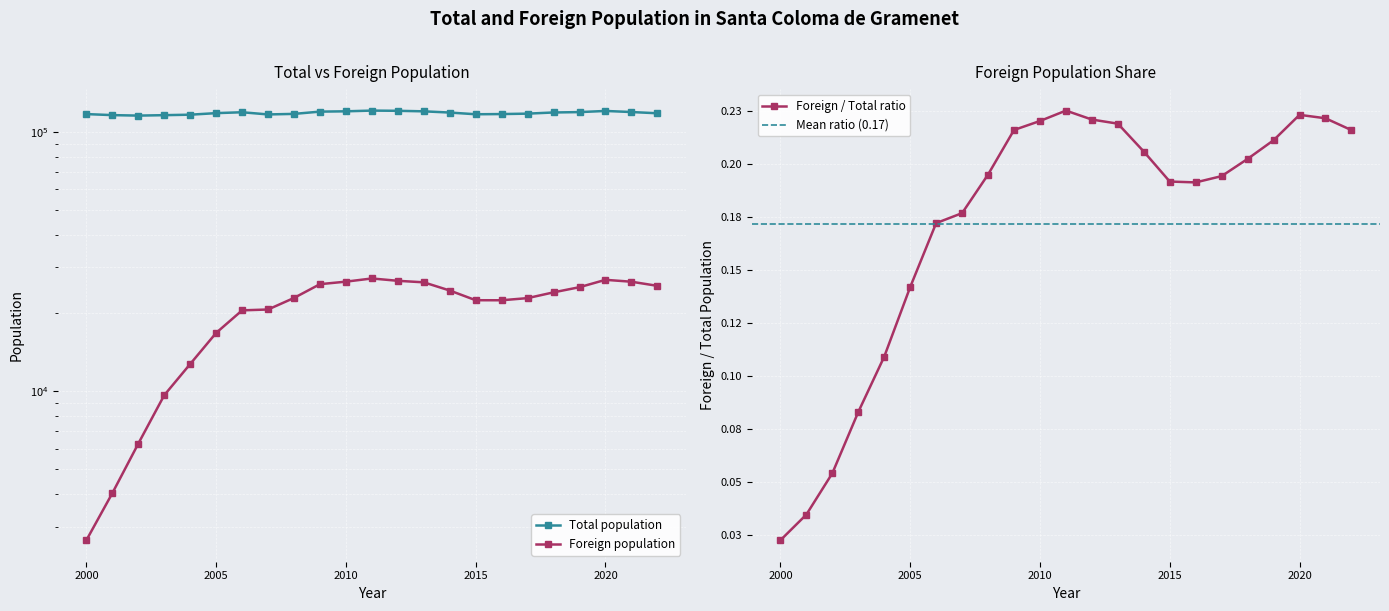

In Foreign population, how many points are lower than both neighbors (excluding endpoints)?

1